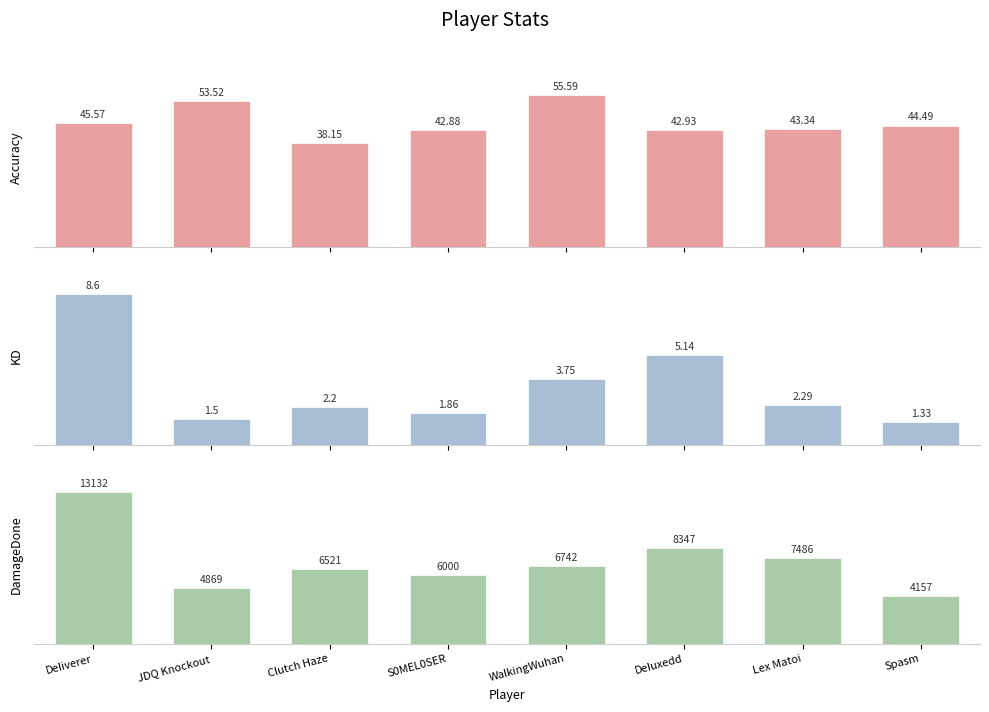

At which label is Accuracy closest to 46?

DeIiverer